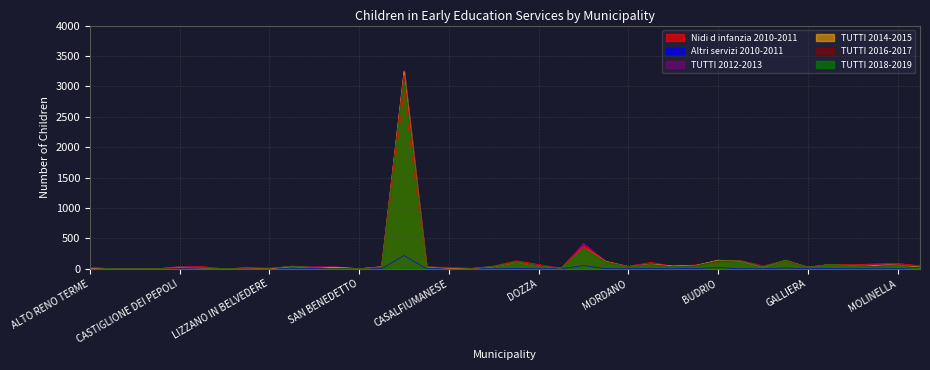

True or false: TUTTI 2012-2013 has a value of 36 at VERGATO.

True